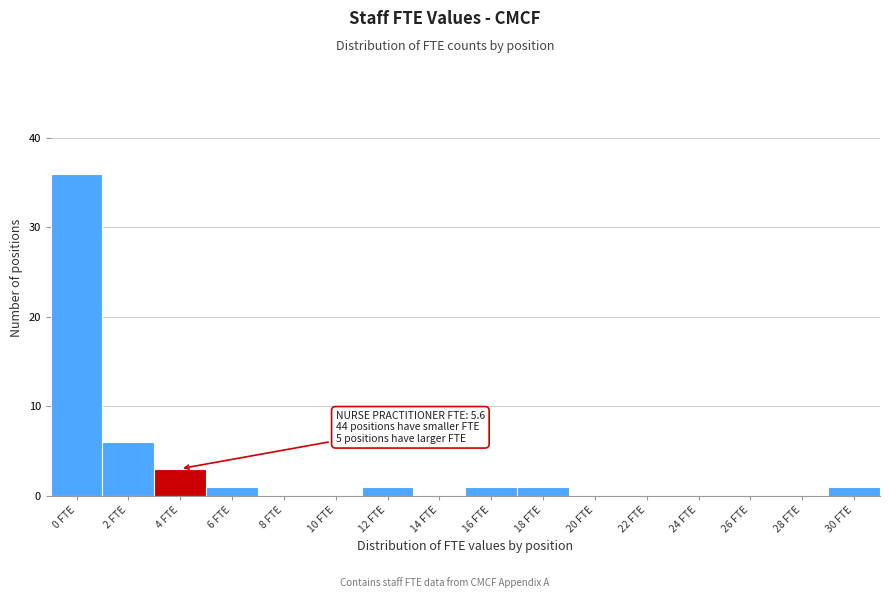

Reading right to left, what are all the values shown in this chart?

30 FTE=1	28 FTE=0	26 FTE=0	24 FTE=0	22 FTE=0	20 FTE=0	18 FTE=1	16 FTE=1	14 FTE=0	12 FTE=1	10 FTE=0	8 FTE=0	6 FTE=1	4 FTE=3	2 FTE=6	0 FTE=36